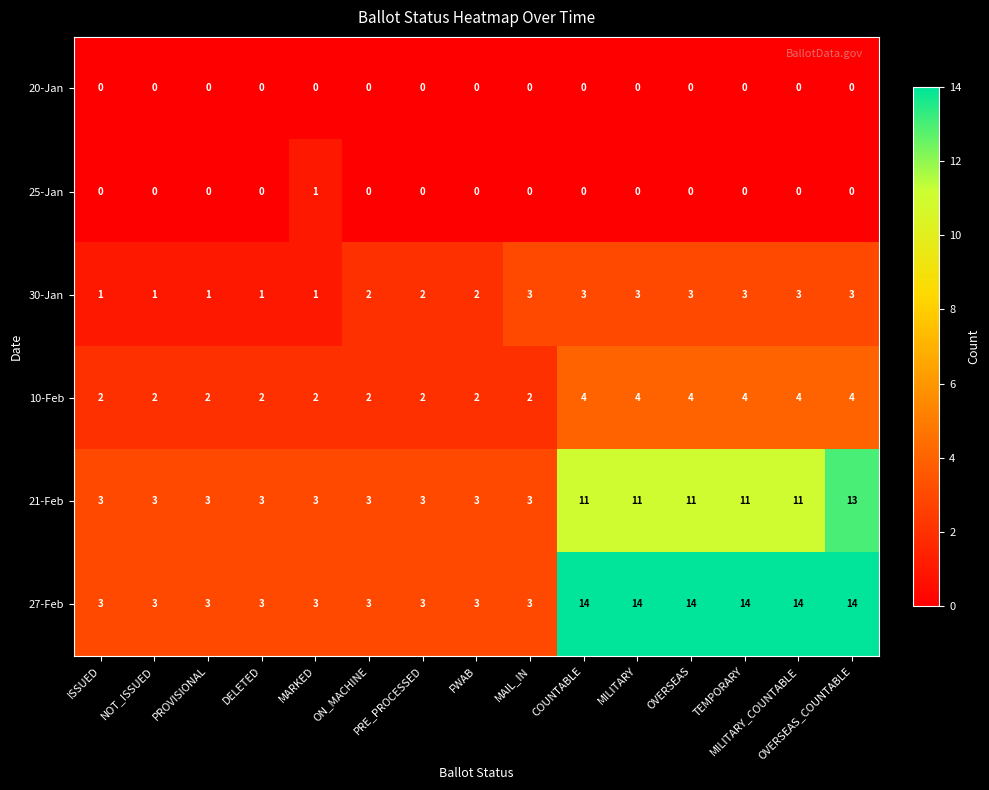

What is the greatest value displayed?

14